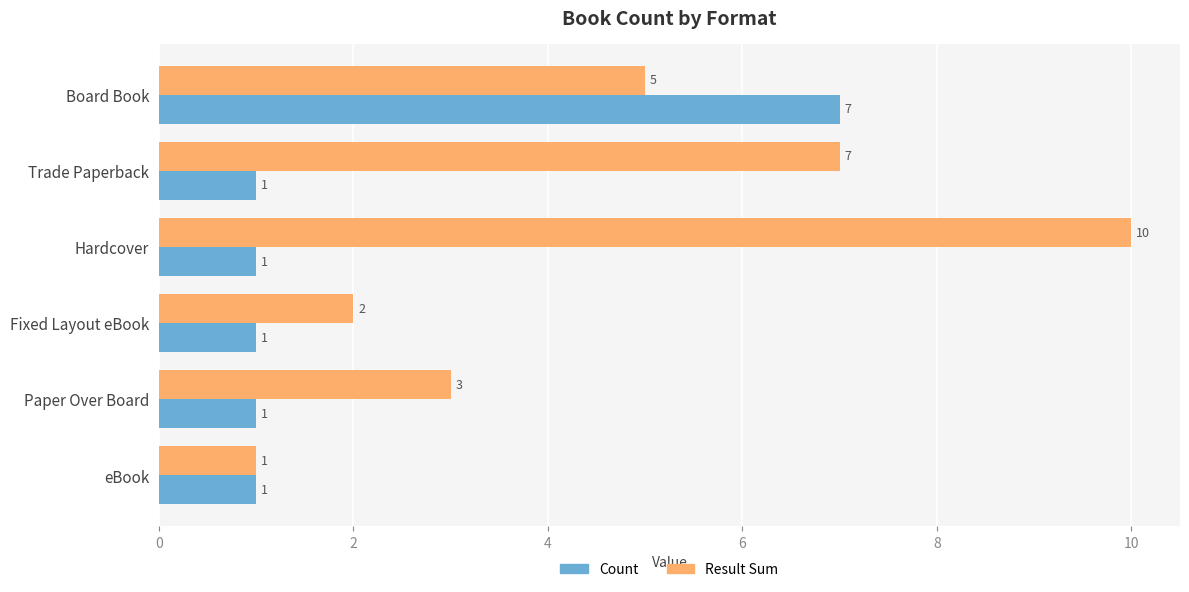

What is the difference between the maximum and minimum values in the Count series?

6